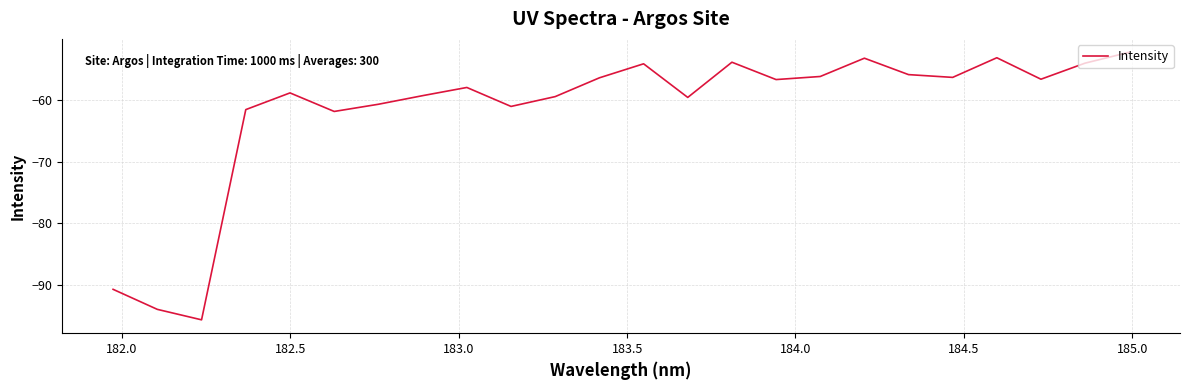

What is the smallest value displayed?

-95.7